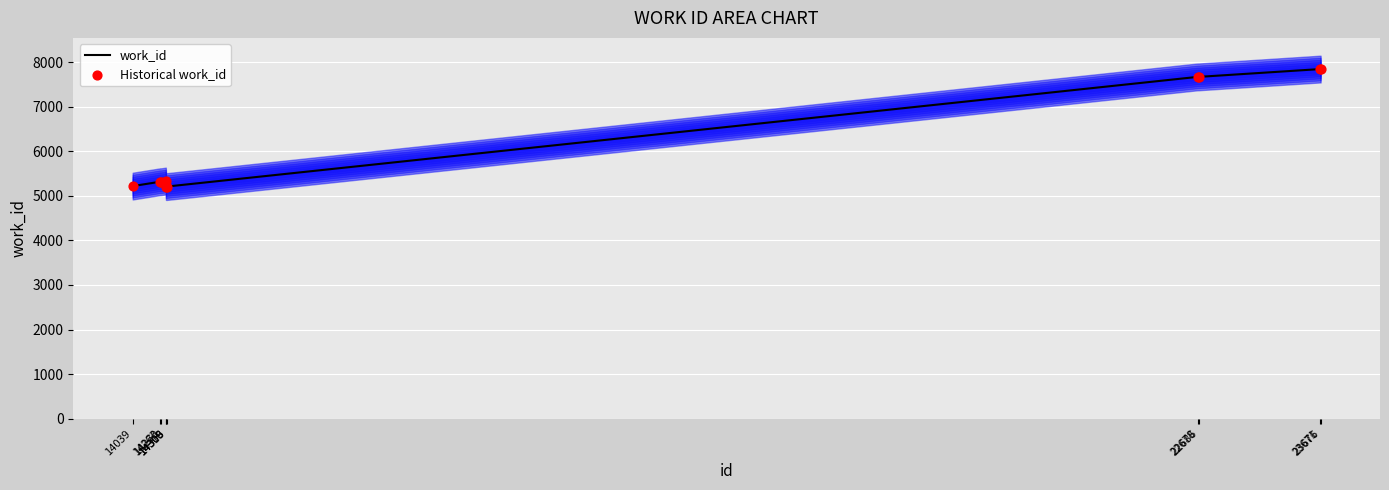

What are all the series names shown in the legend?

work_id, Historical work_id